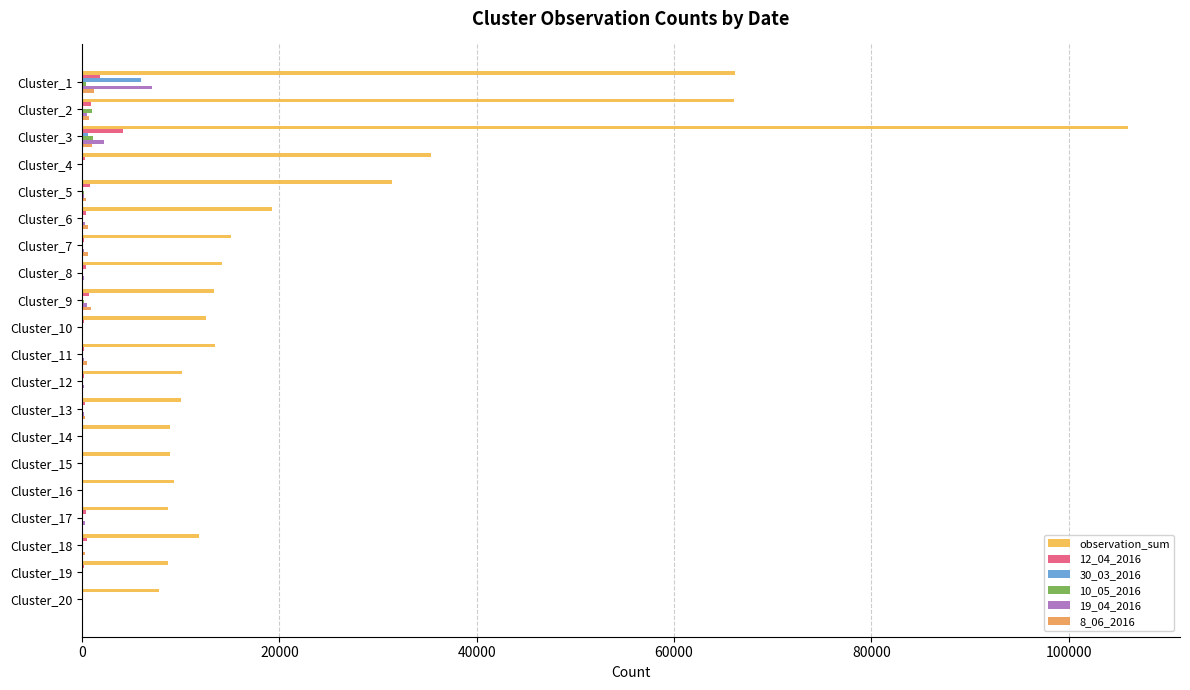

How many data points does each series have?

20